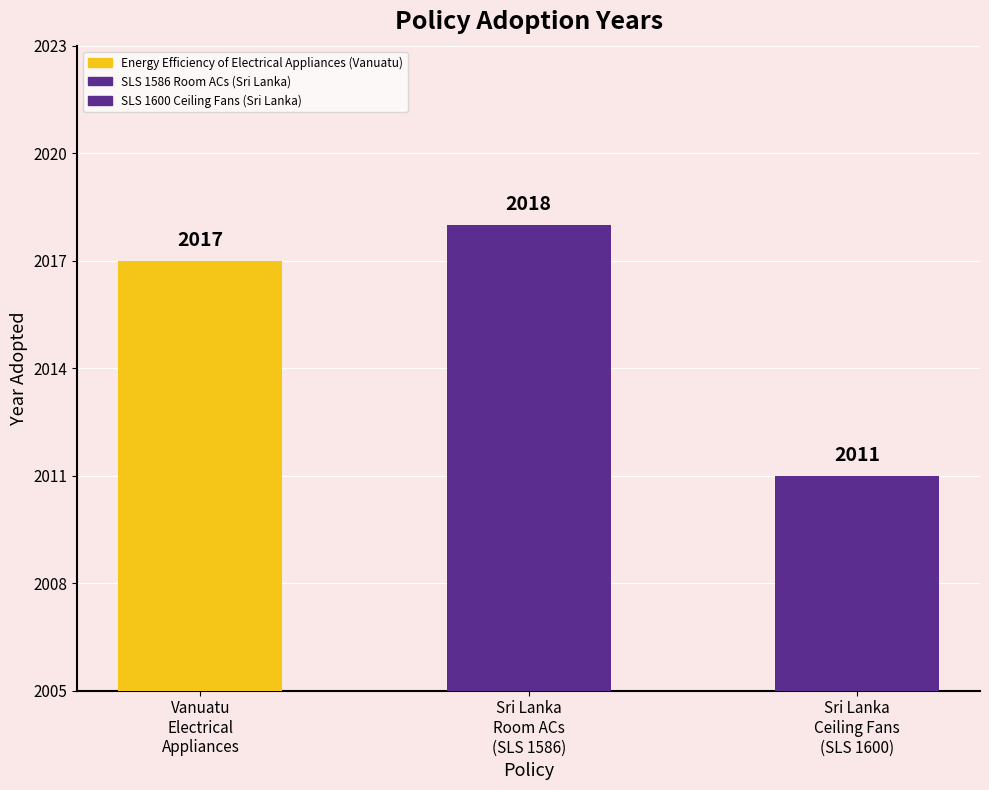

Where does the data first go above 2017?

SLS 1586 Room ACs (Sri Lanka)